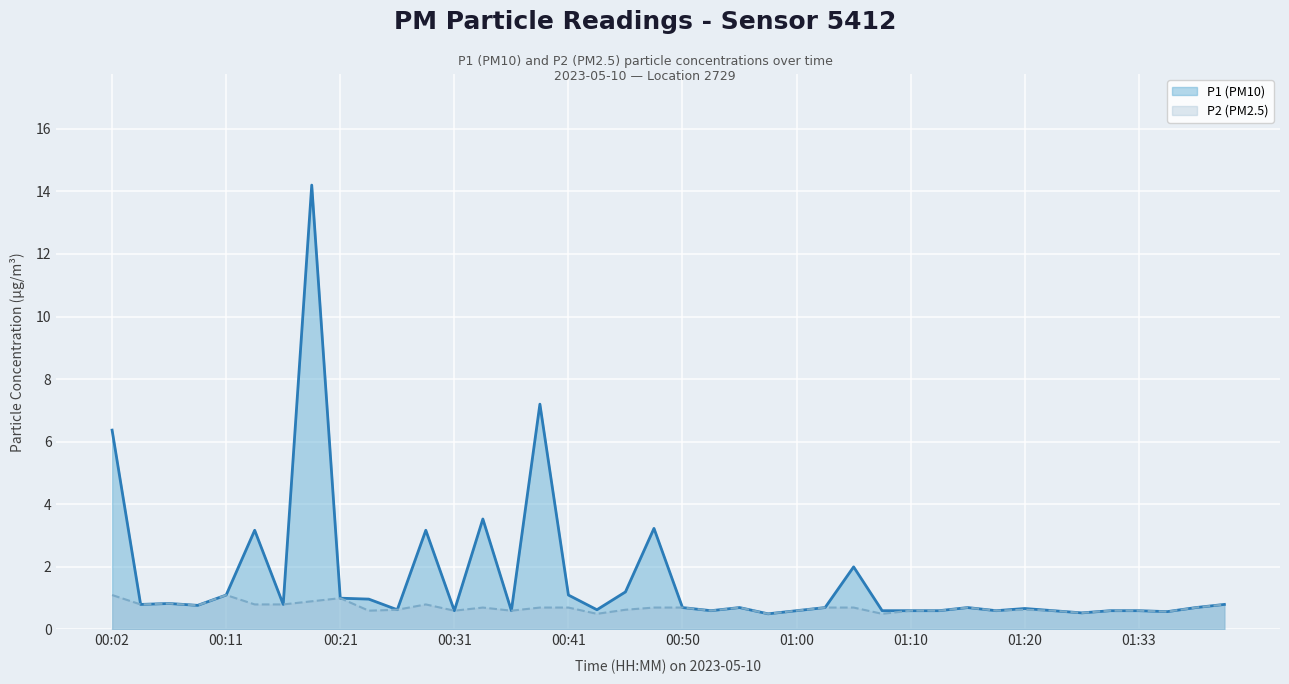

Rank the series by their average value, from highest to lowest.

P1 (PM10), P2 (PM2.5)